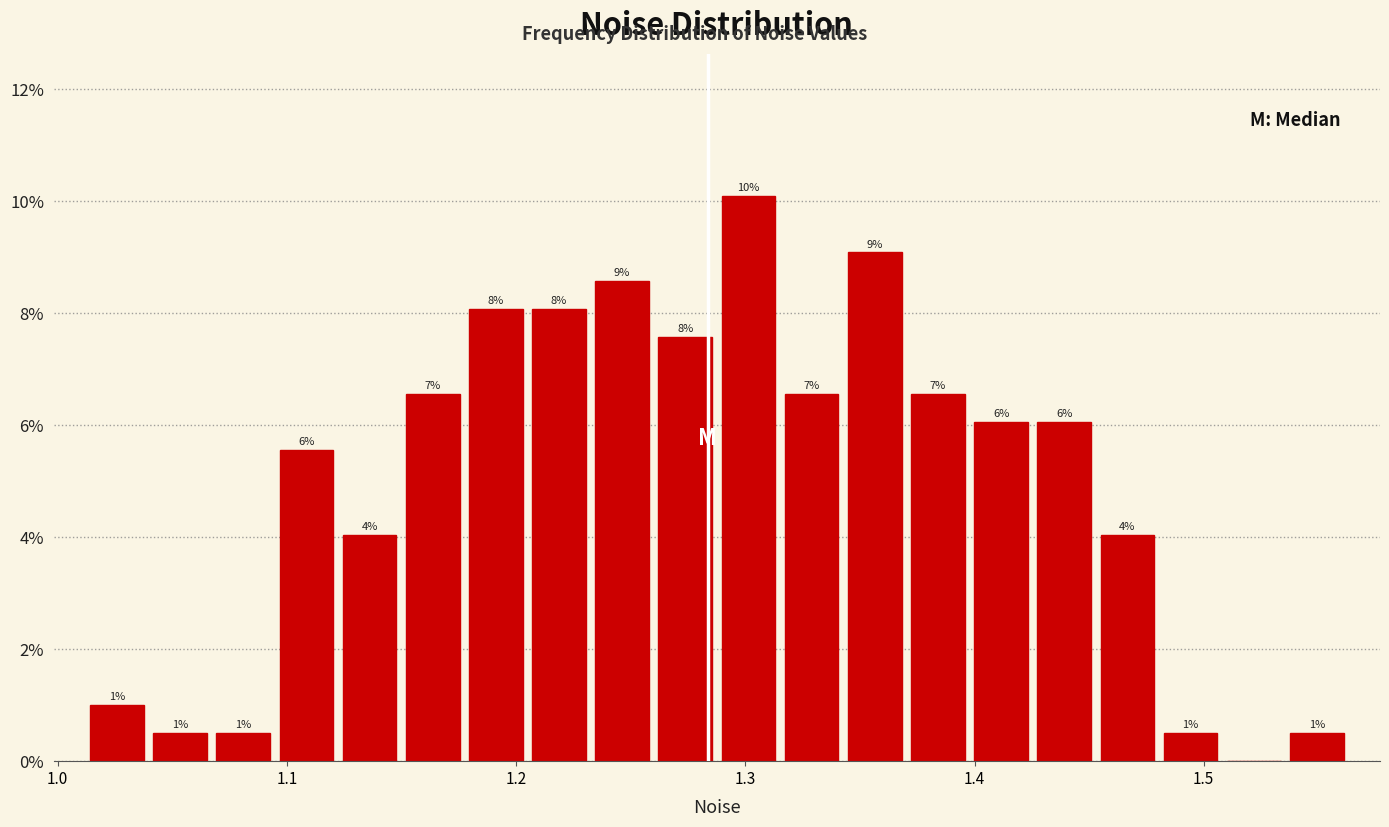

Read against the x-axis, roughly where is the centre of the tallest bar?

1.30